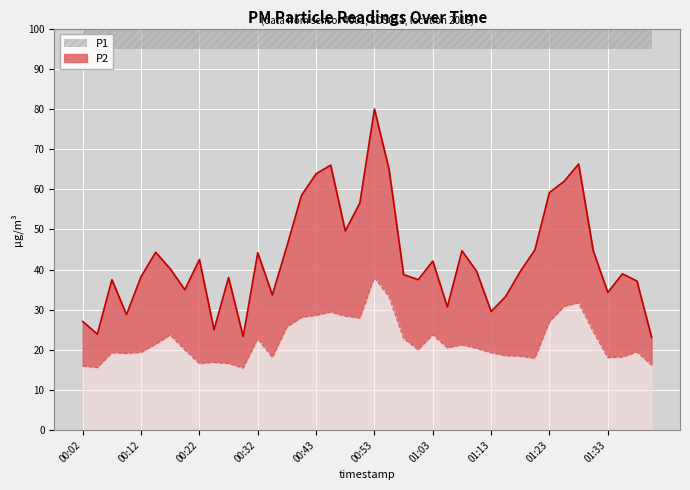

What is the difference between the P1 values at 01:41 and 01:05?

7.5